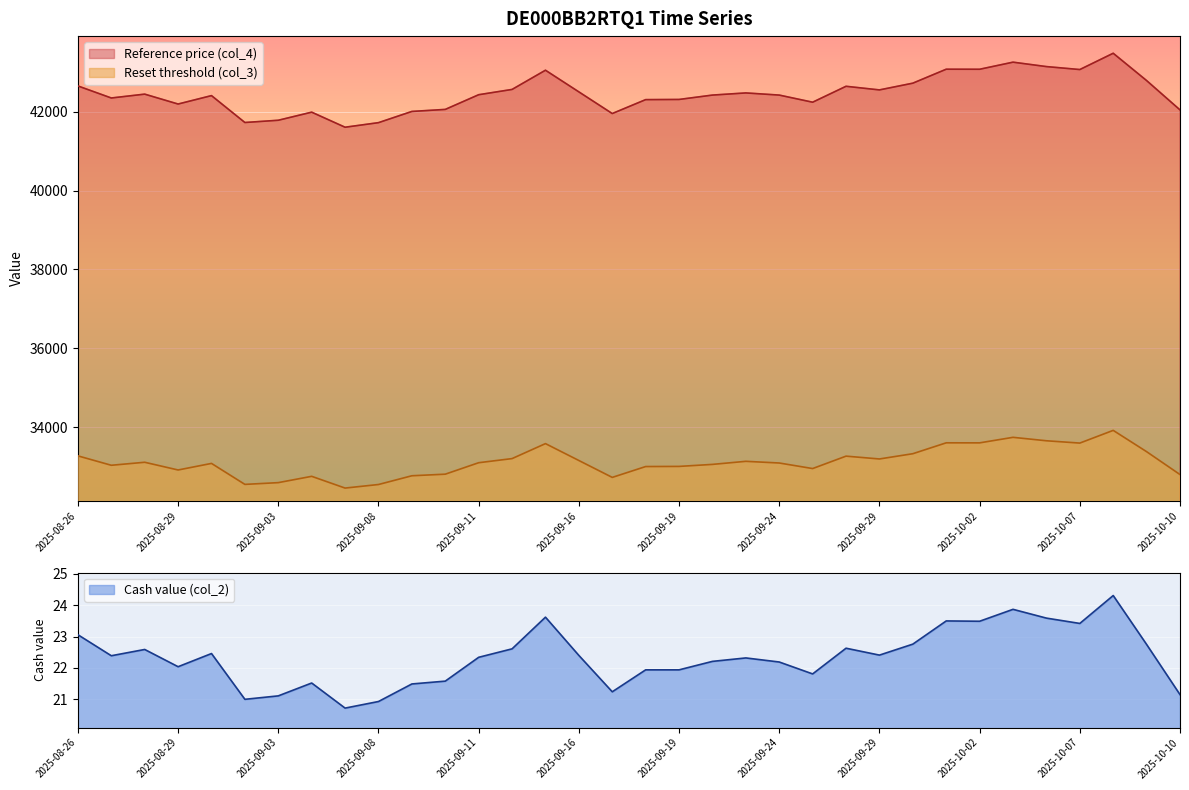

How many interior local peaks does the Reset threshold (col_3) series have?

9